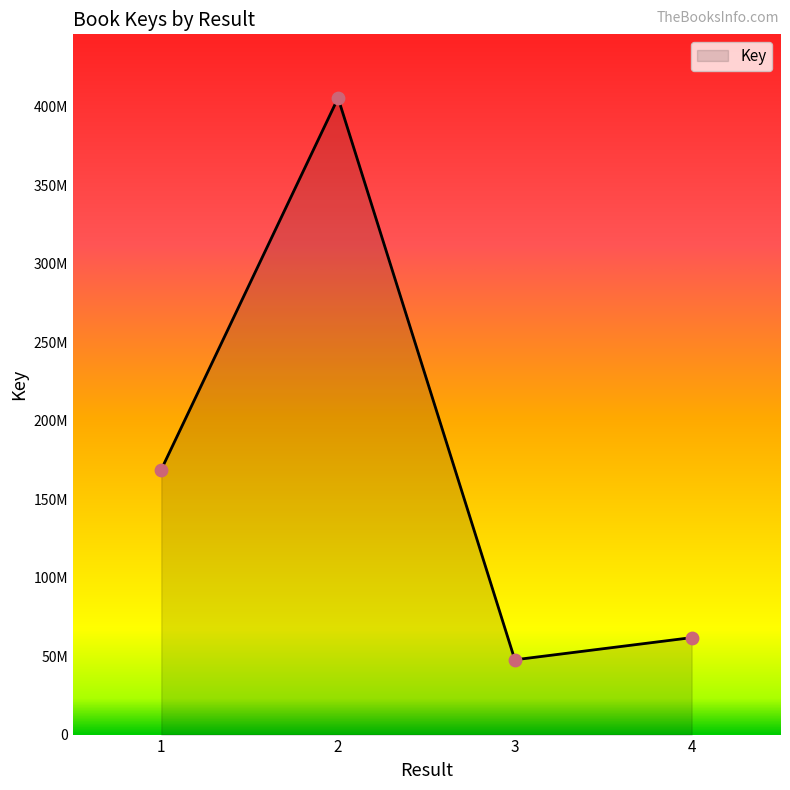

Approximately how many times larger is the value at 1 compared to 2?

0.4